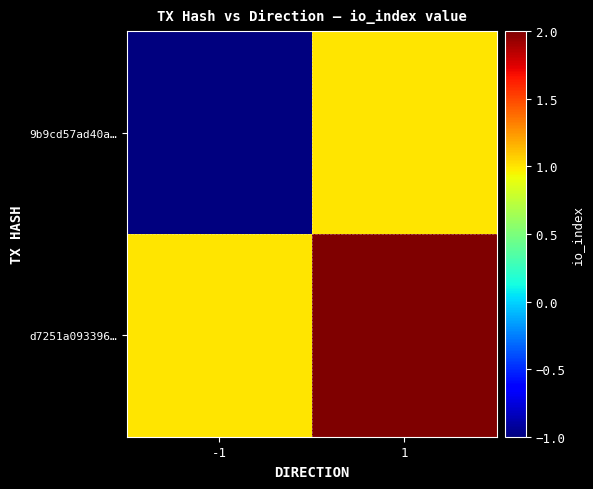

How many categories are shown in the chart?

2